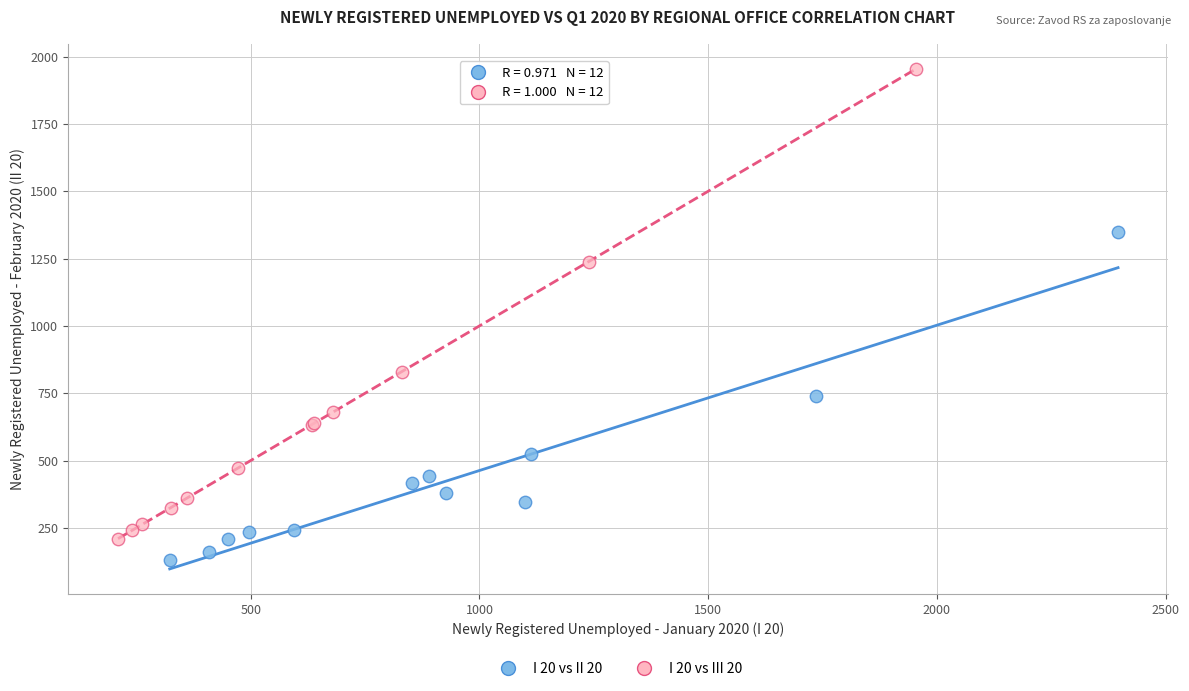

Which series has the largest Y range (max minus min)?

I 20 vs III 20